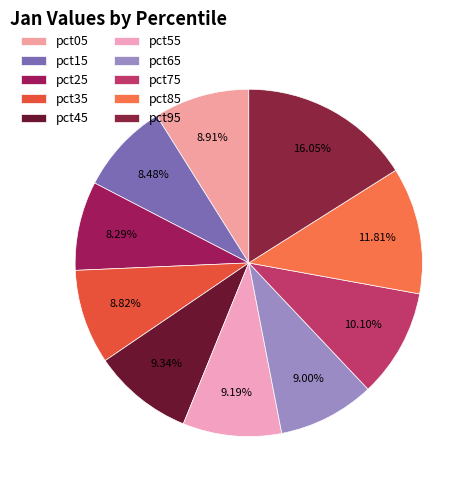

How many slices are in this pie chart?

10